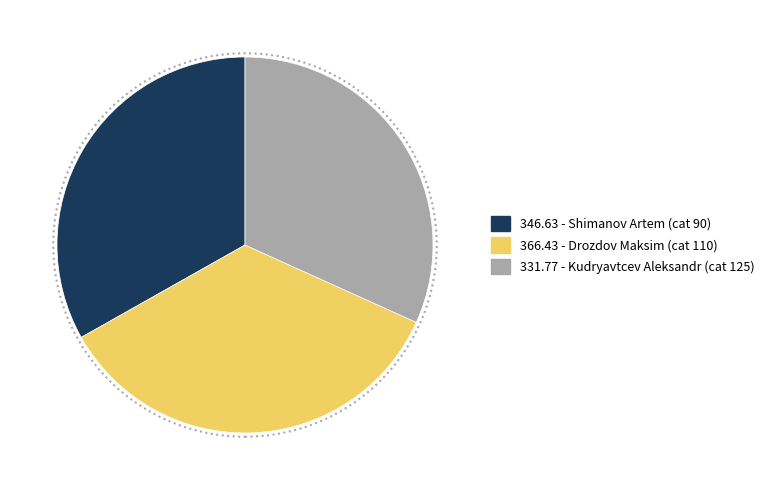

Is there any slice that represents more than half of the pie?

No